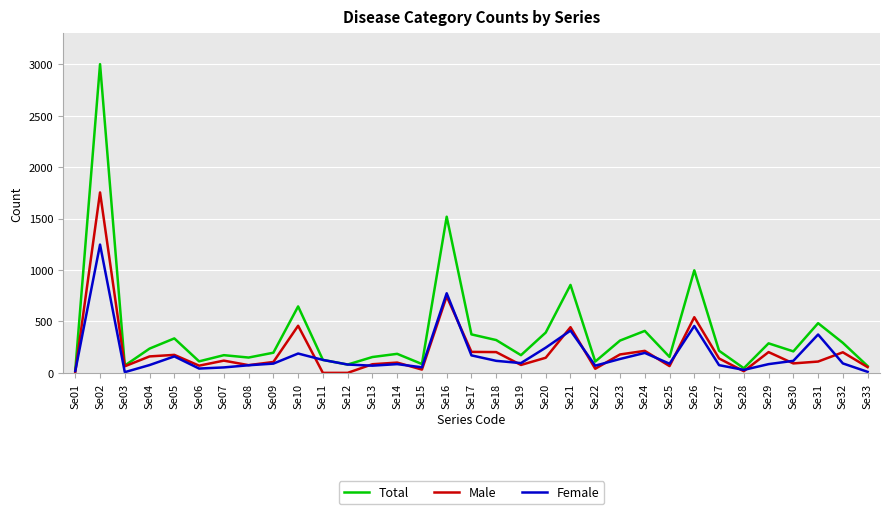

What is the sum of all Female values?

5908